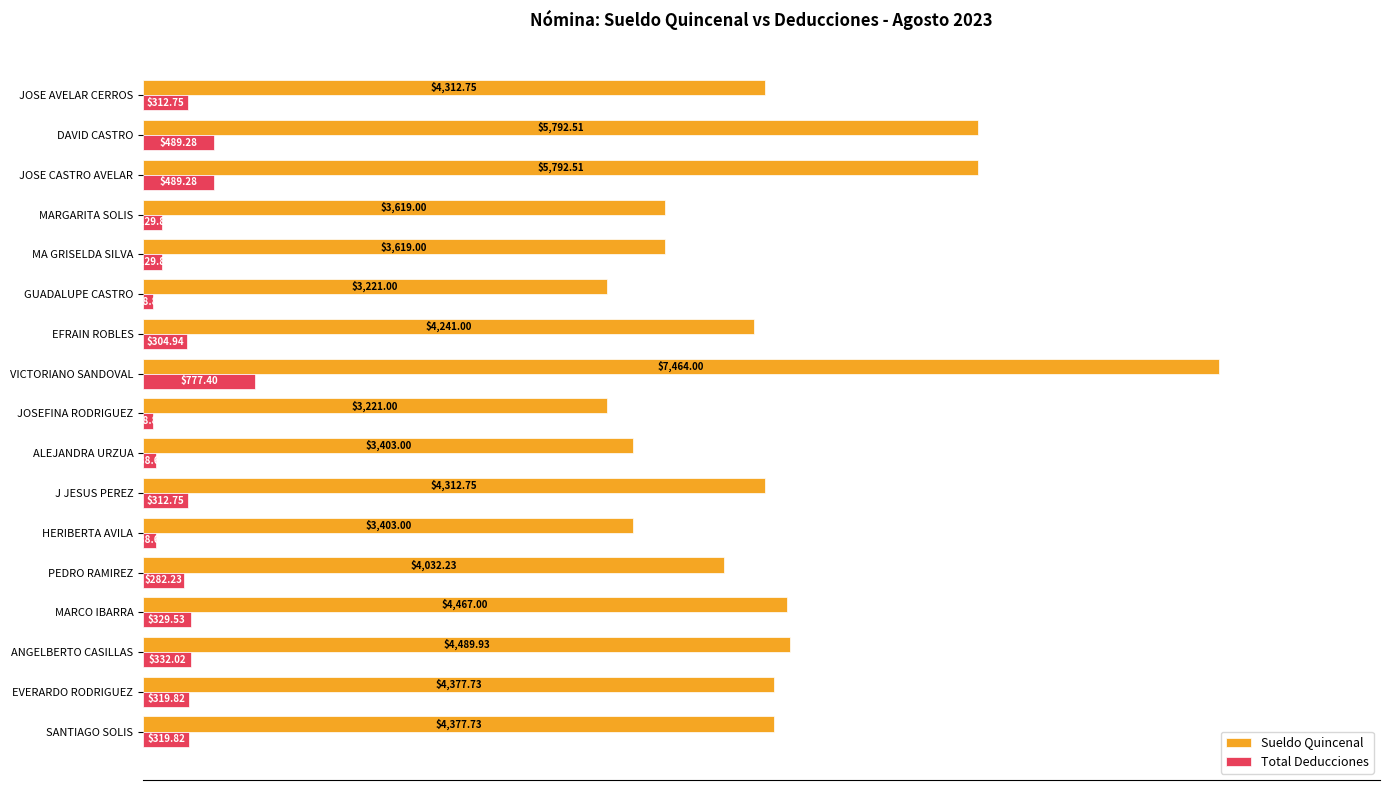

At which category is the sum across all series the highest?

VICTORIANO SANDOVAL